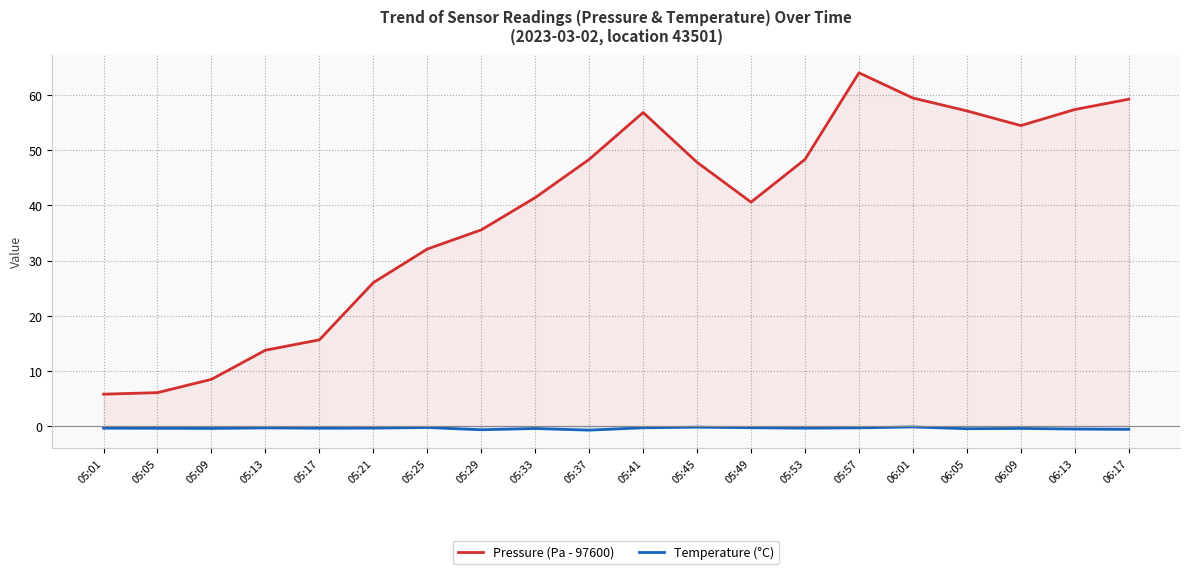

What is the total value across all series at 05:09?

8.0